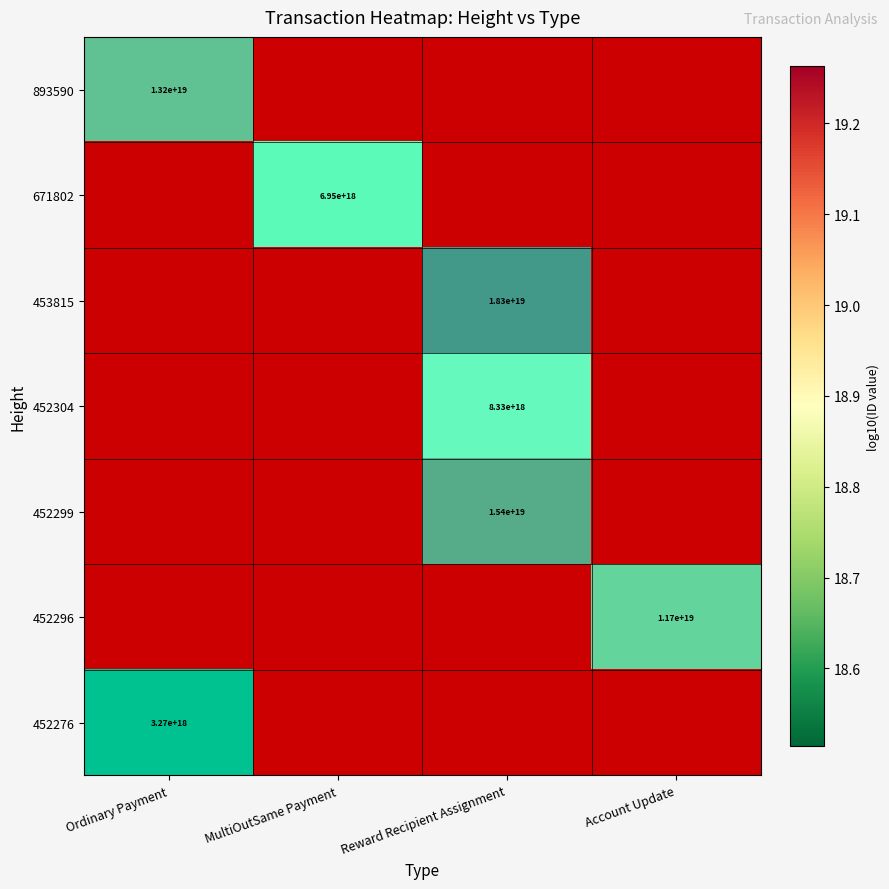

The 671802 series shows -1 at Reward Recipient Assignment. True or false?

False